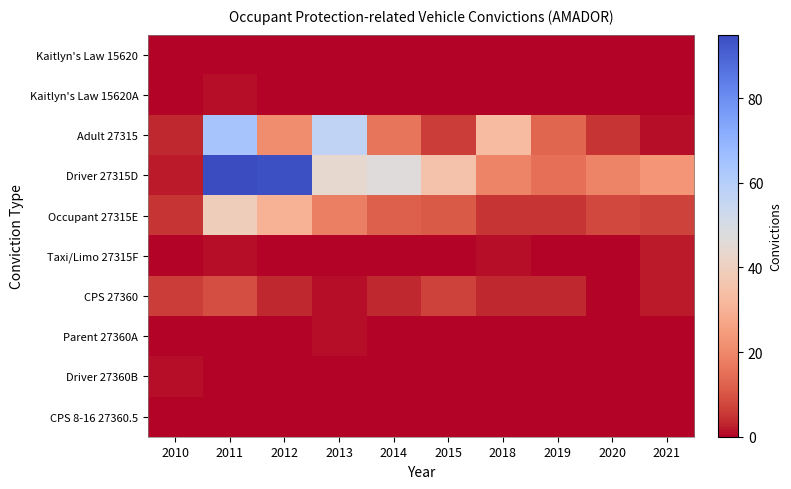

Reading left to right, transcribe all the data shown in this chart.

Kaitlyn's Law 15620: 2010=0	2011=0	2012=0	2013=0	2014=0	2015=0	2018=0	2019=0	2020=0	2021=0
Kaitlyn's Law 15620A: 2010=0	2011=1	2012=0	2013=0	2014=0	2015=0	2018=0	2019=0	2020=0	2021=0
Adult 27315: 2010=3	2011=64	2012=21	2013=57	2014=16	2015=6	2018=33	2019=13	2020=5	2021=1
Driver 27315D: 2010=2	2011=95	2012=94	2013=44	2014=47	2015=35	2018=19	2019=15	2020=19	2021=23
Occupant 27315E: 2010=5	2011=39	2012=30	2013=18	2014=12	2015=11	2018=5	2019=5	2020=8	2021=7
Taxi/Limo 27315F: 2010=0	2011=1	2012=0	2013=0	2014=0	2015=0	2018=1	2019=0	2020=0	2021=2
CPS 27360: 2010=6	2011=9	2012=3	2013=1	2014=3	2015=7	2018=3	2019=3	2020=0	2021=2
Parent 27360A: 2010=0	2011=0	2012=0	2013=1	2014=0	2015=0	2018=0	2019=0	2020=0	2021=0
Driver 27360B: 2010=1	2011=0	2012=0	2013=0	2014=0	2015=0	2018=0	2019=0	2020=0	2021=0
CPS 8-16 27360.5: 2010=0	2011=0	2012=0	2013=0	2014=0	2015=0	2018=0	2019=0	2020=0	2021=0